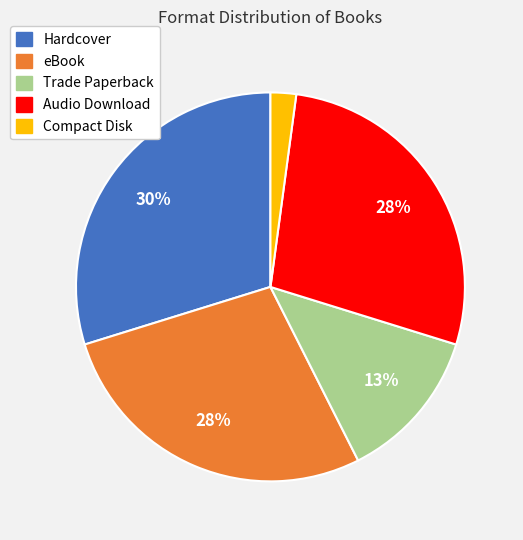

True or false: Trade Paperback accounts for 1% of the total.

False